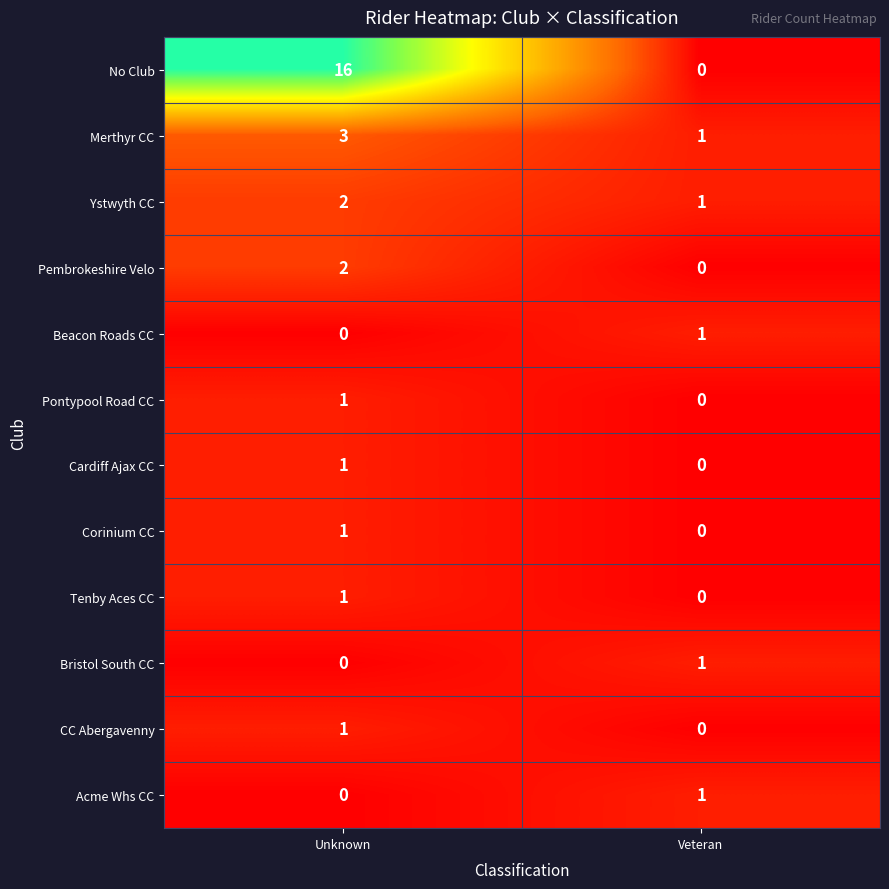

At how many categories does at least one series exceed 11?

1